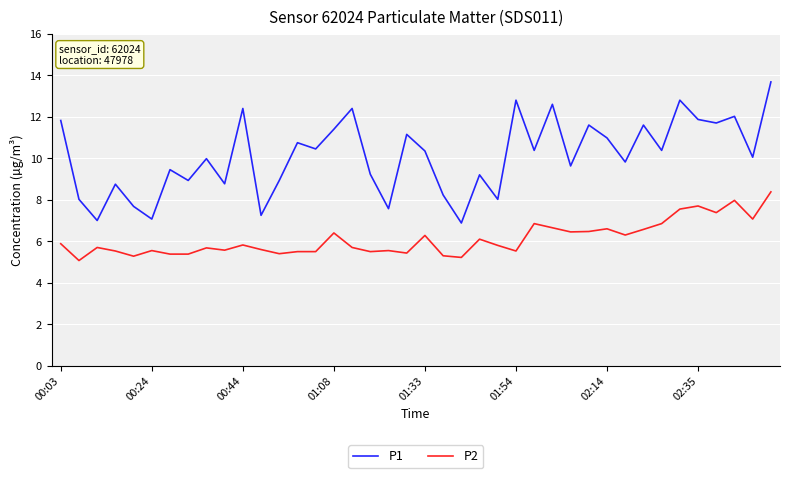

True or false: P1 and P2 cross at least once.

False